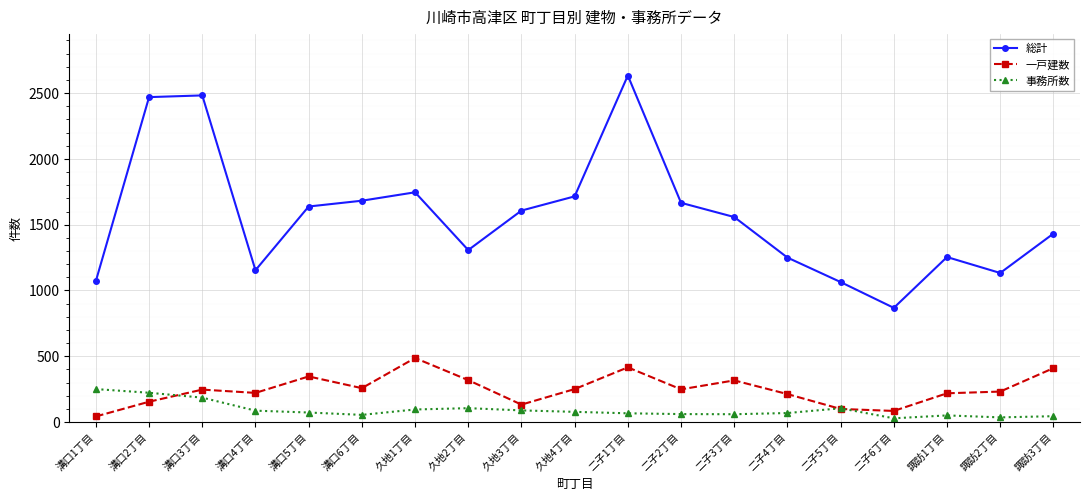

What is the sum of the 総計 values at 二子5丁目 and 溝口2丁目?

3533